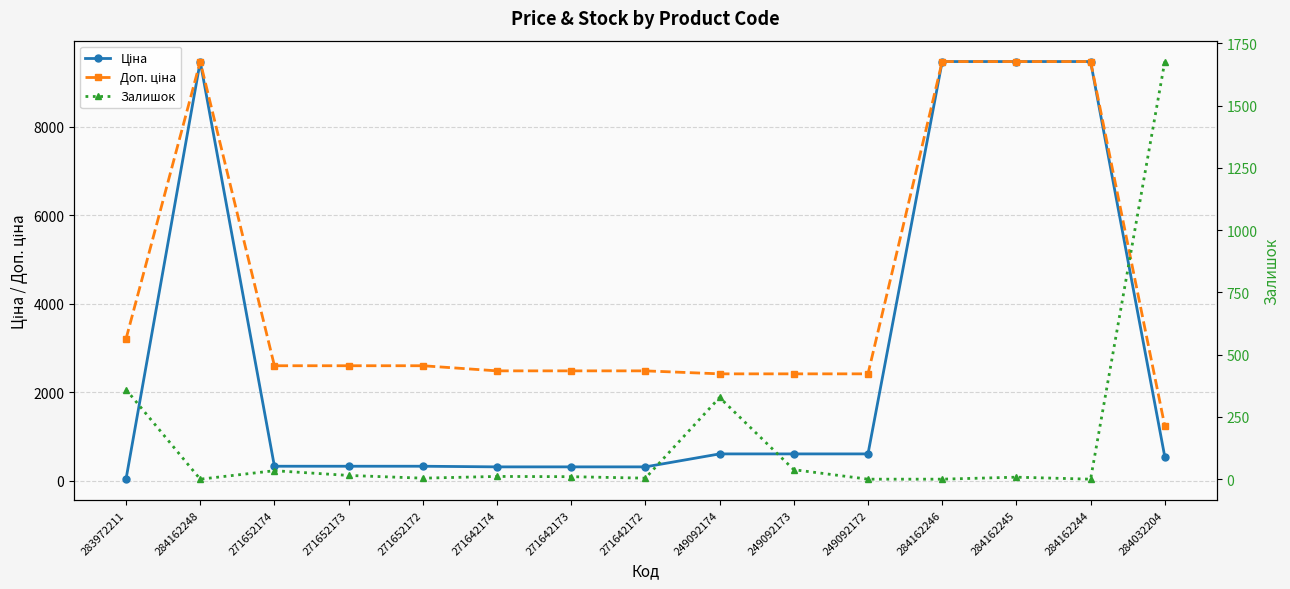

What is the difference between the maximum and second lowest values in the Ціна series?

9169.8